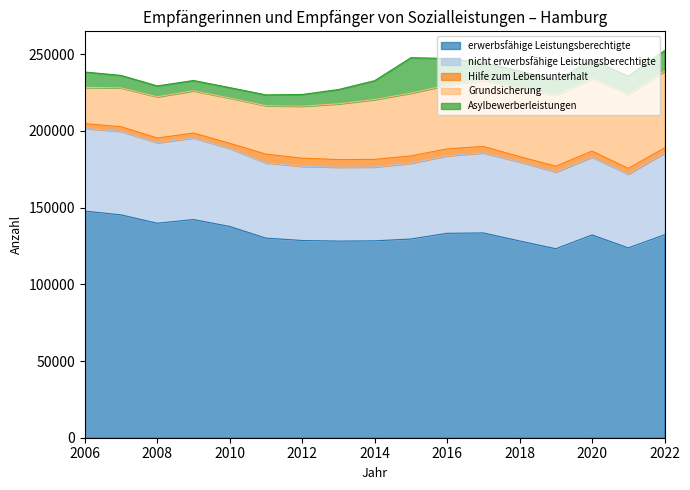

Reading left to right, transcribe all the data shown in this chart.

erwerbsfähige Leistungsberechtigte: 2006=147727	2007=145271	2008=139806	2009=142220	2010=137705	2011=130111	2012=128565	2013=128158	2014=128333	2015=129526	2016=133246	2017=133488	2018=128265	2019=123179	2020=132182	2021=123740	2022=132286
nicht erwerbsfähige Leistungsberechtigte: 2006=53890	2007=54464	2008=52500	2009=53229	2010=50892	2011=49089	2012=48369	2013=48198	2014=48156	2015=49451	2016=50527	2017=52267	2018=51514	2019=50097	2020=50785	2021=48132	2022=53311
Hilfe zum Lebensunterhalt: 2006=3130	2007=2990	2008=3056	2009=3148	2010=3323	2011=5640	2012=5293	2013=4946	2014=4959	2015=4721	2016=4531	2017=4107	2018=3478	2019=3687	2020=3855	2021=3690	2022=3330
Grundsicherung: 2006=23618	2007=25346	2008=26917	2009=27554	2010=29520	2011=31626	2012=33889	2013=36362	2014=39023	2015=40969	2016=41443	2017=43016	2018=44605	2019=46240	2020=47135	2021=48310	2022=50015
Asylbewerberleistungen: 2006=10029	2007=8110	2008=7040	2009=6713	2010=6783	2011=6999	2012=7638	2013=9304	2014=12272	2015=23056	2016=17466	2017=11696	2018=11203	2019=9665	2020=12360	2021=11830	2022=13355